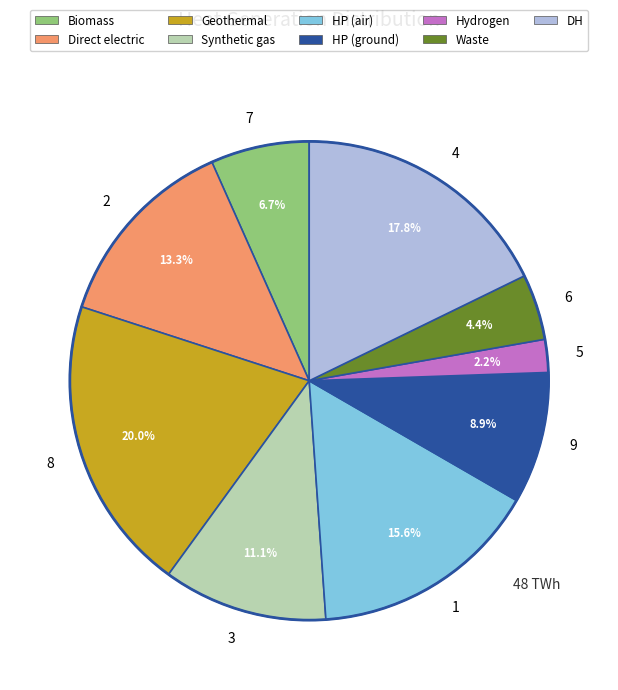

Rank the categories by value from highest to lowest.

8, 4, 1, 2, 3, 9, 7, 6, 5